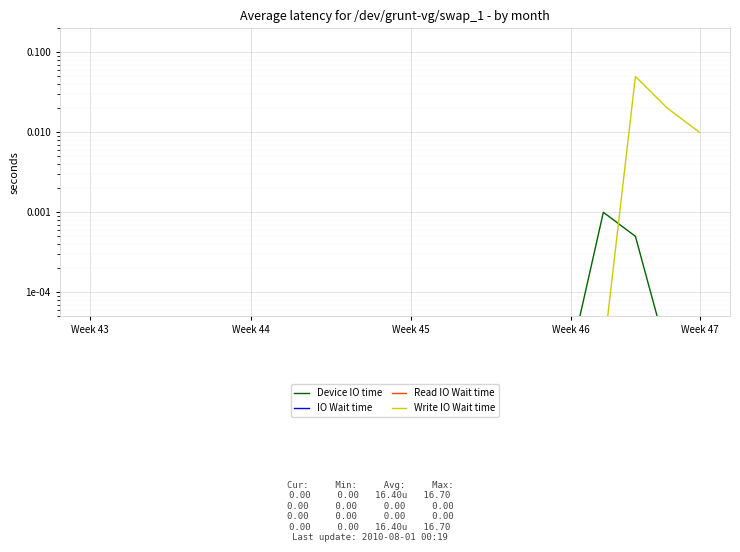

The Device IO time series shows 0.0 at Week 45. True or false?

True